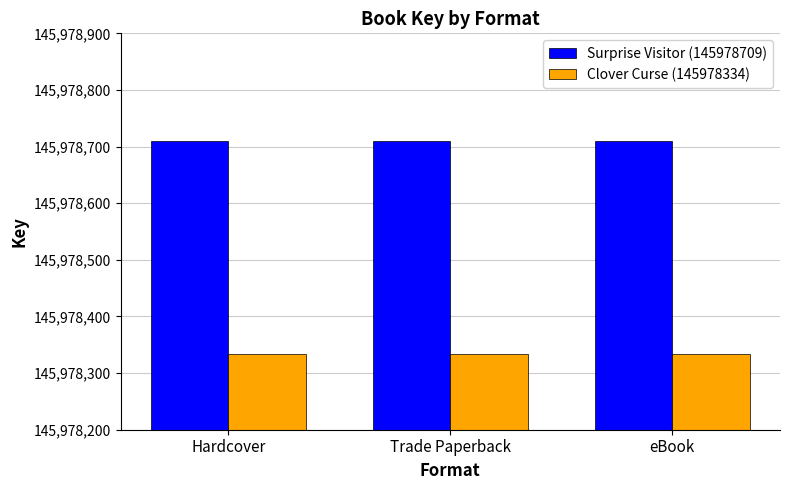

Is the value of Surprise Visitor (145978709) at Trade Paperback greater than the value of Clover Curse (145978334) at Trade Paperback?

Yes